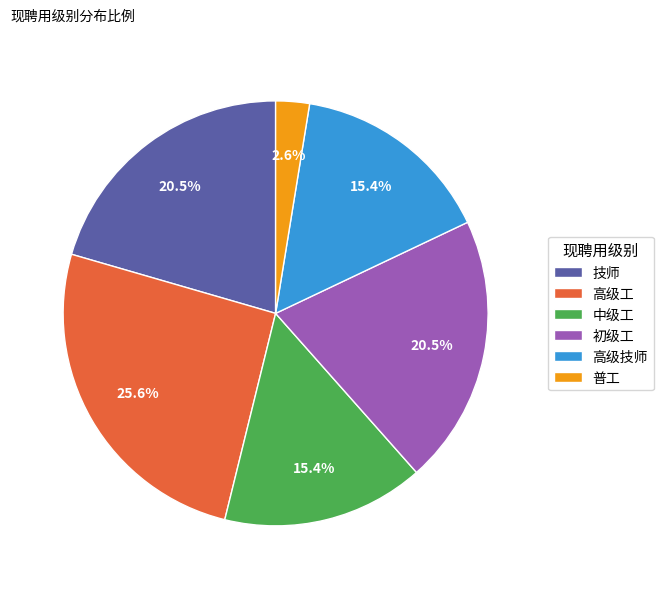

Does 技师 represent more than half of the total?

No